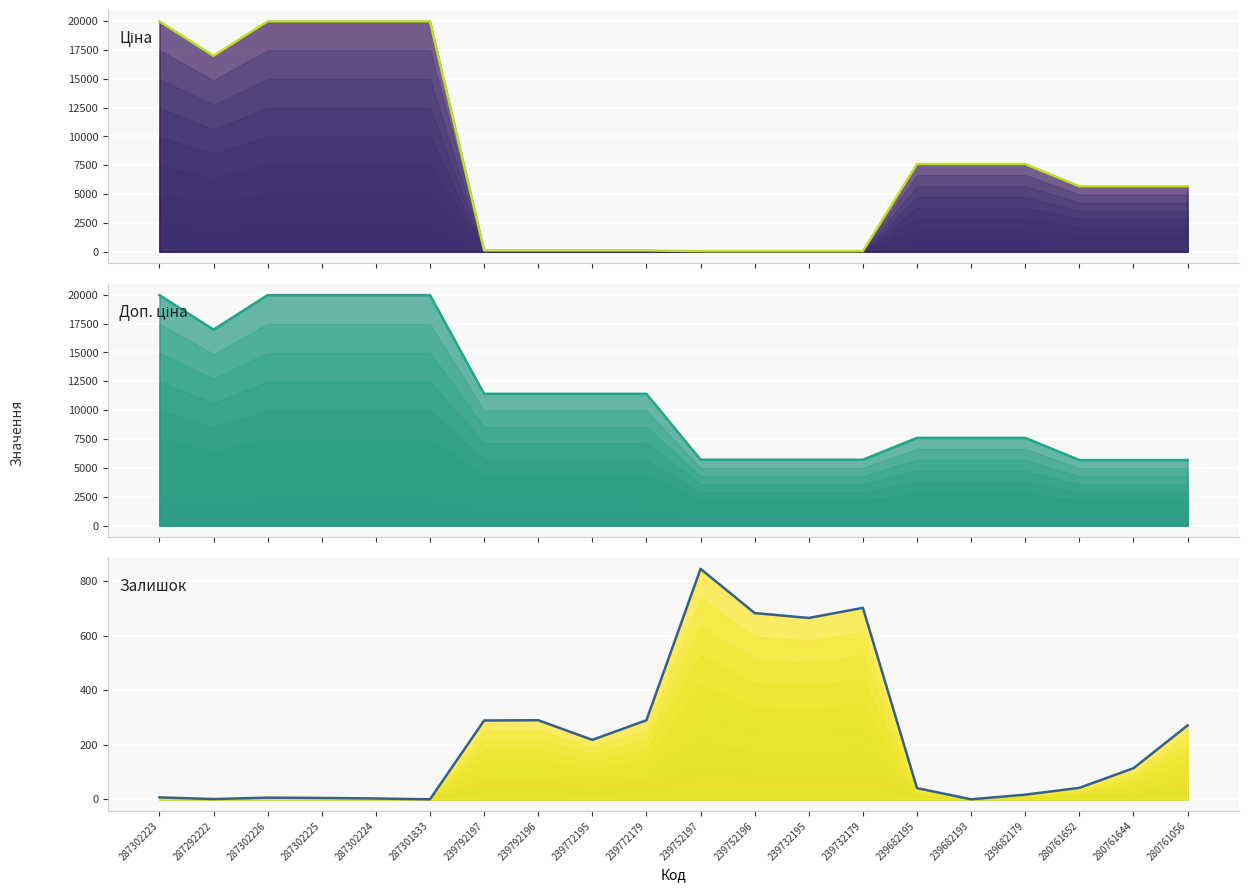

At which category is the sum across all series the highest?

287302223